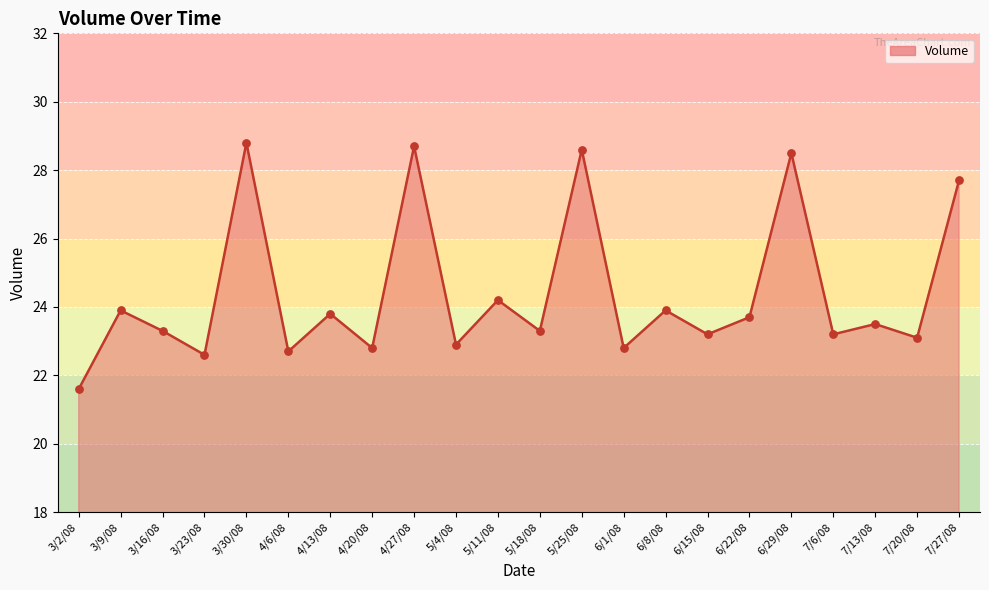

Between 6/29/08 and 5/11/08, which is larger?

6/29/08